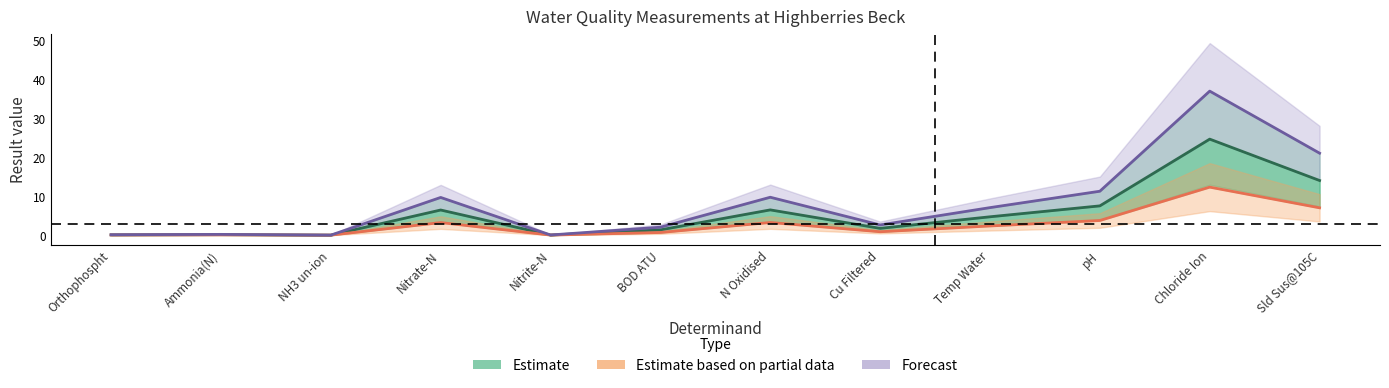

What is the difference between the second highest and second lowest values in the Estimate based on partial data series?

7.0